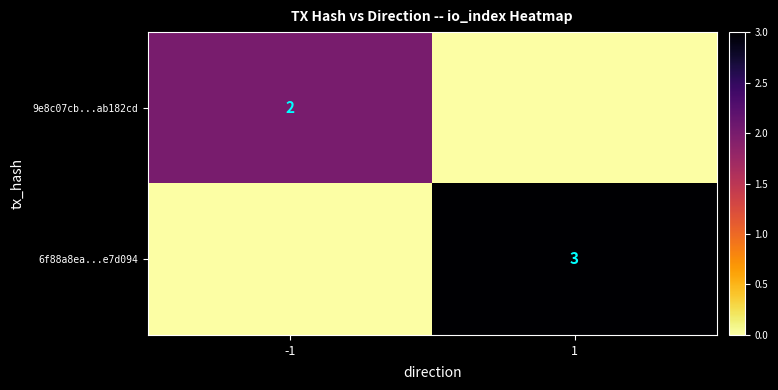

The 6f88a8ea...e7d094 series shows 3 at 1. True or false?

True